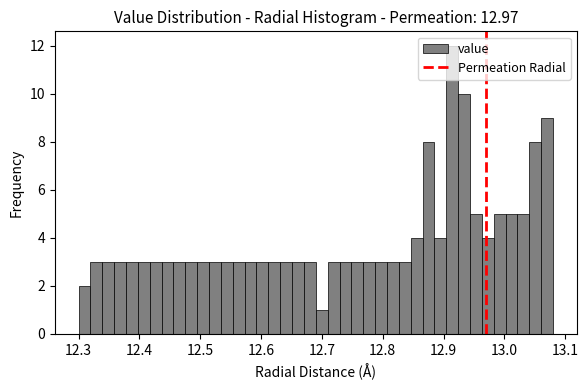

Read against the x-axis, roughly where is the centre of the tallest bar?

12.91